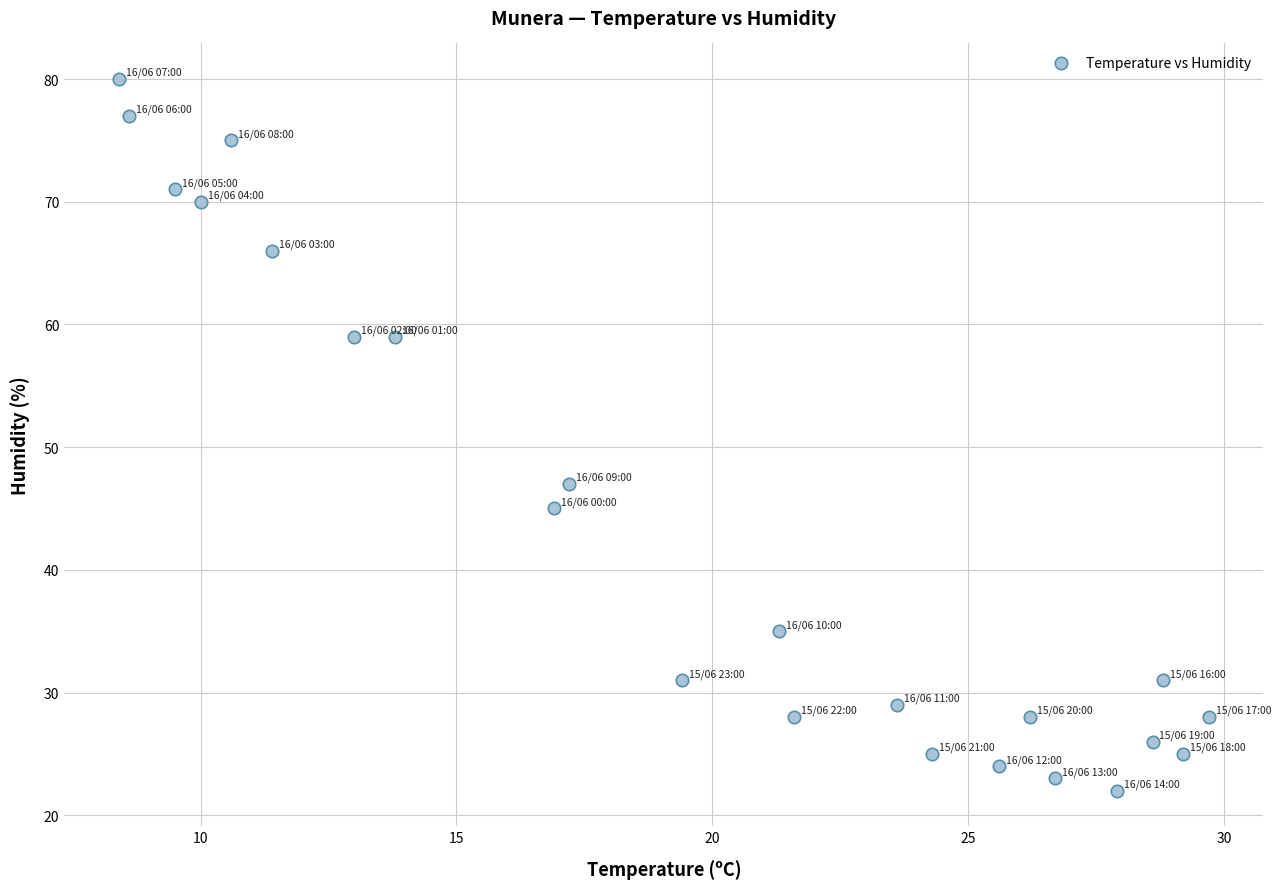

What Y value in the scatter plot is closest to 51?

47